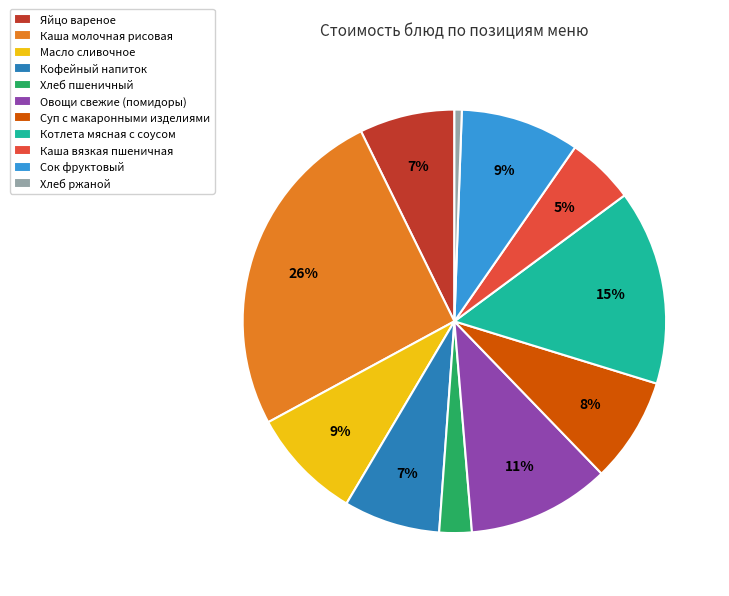

Which has a higher value, Каша молочная рисовая or Котлета мясная с соусом?

Каша молочная рисовая